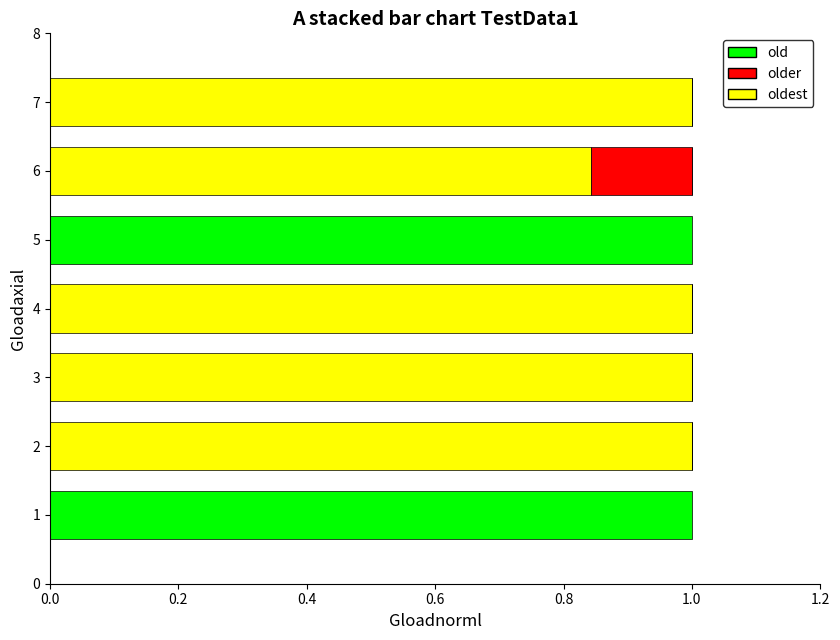

Count the number of data series in this chart.

3